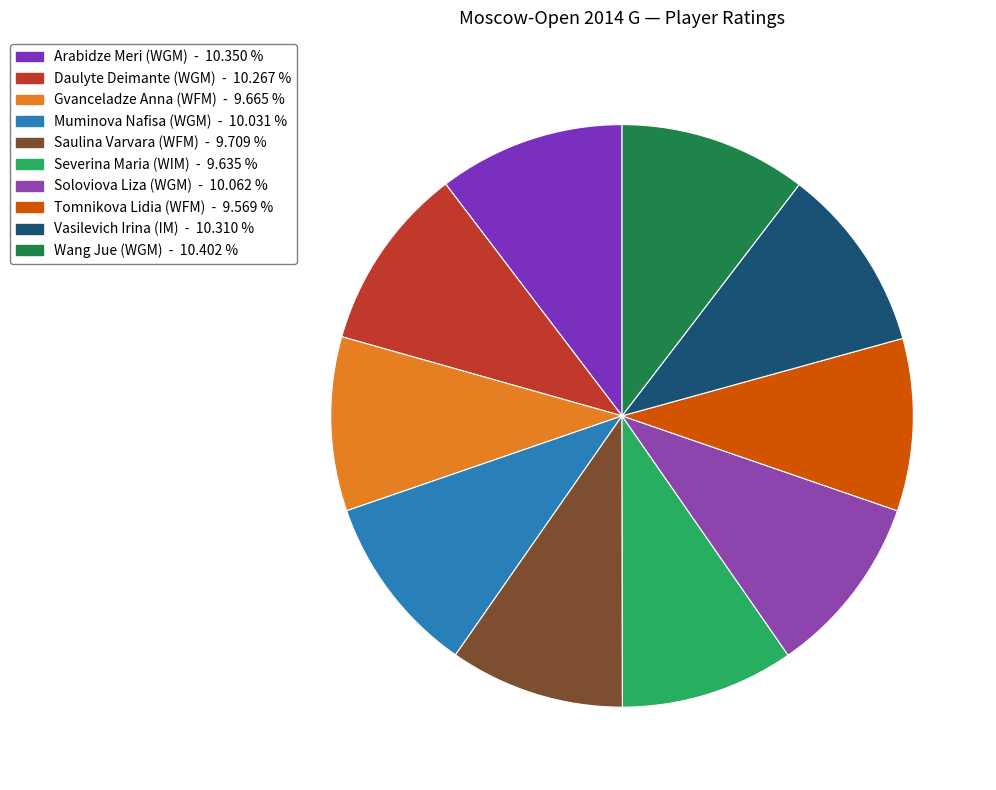

To the nearest percent, what is the average slice percentage?

10%